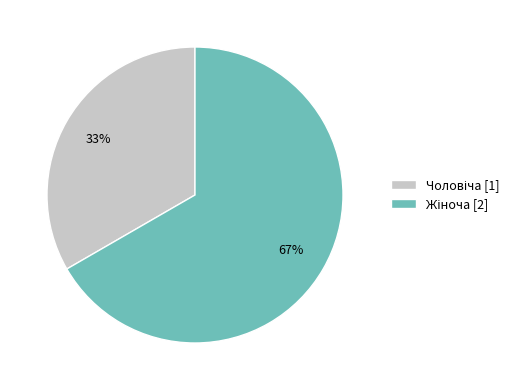

To the nearest percent, what is the average slice percentage?

50%